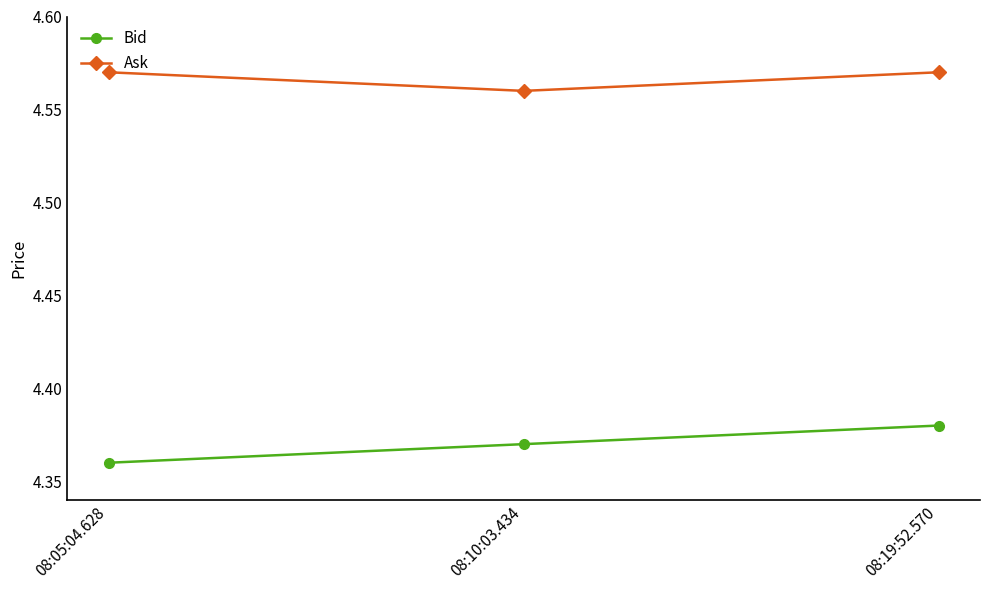

List the labels in order of Bid value, smallest first.

08:05:04.628, 08:10:03.434, 08:19:52.570